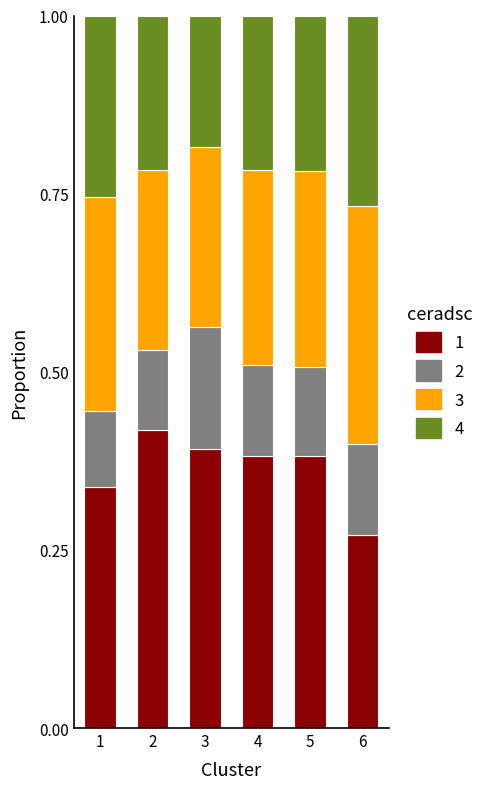

What is the total value across all series at 2?

1.0